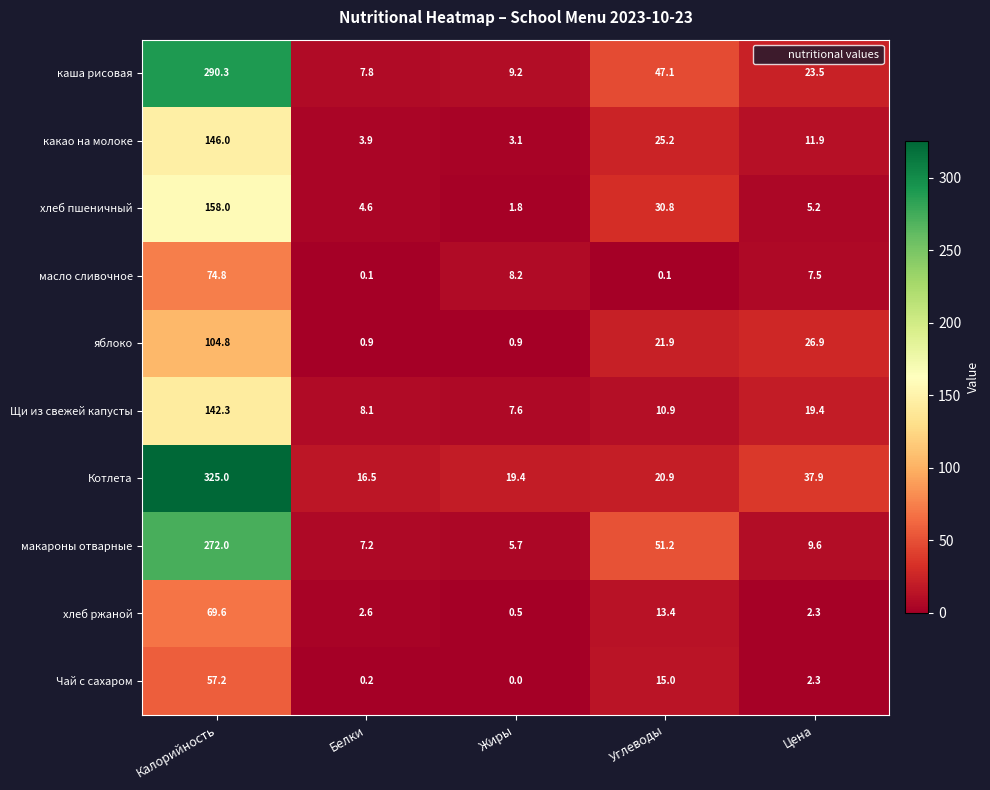

Which series has the largest total across all categories?

Котлета